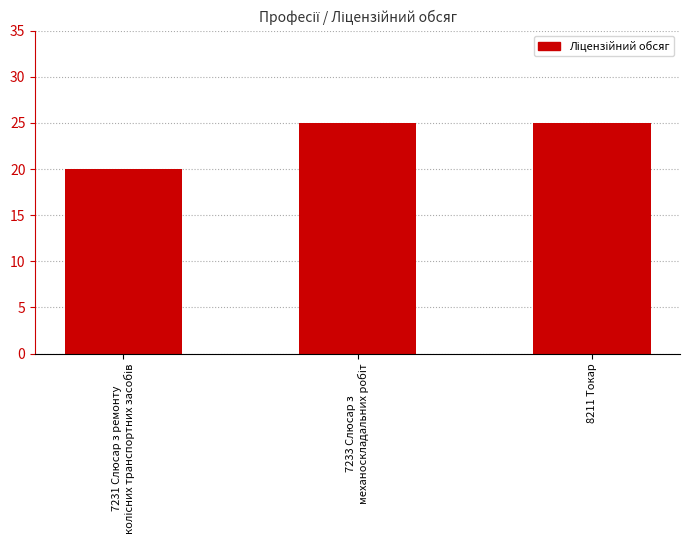

What is the label of the 1st bar from the right?

8211 Токар